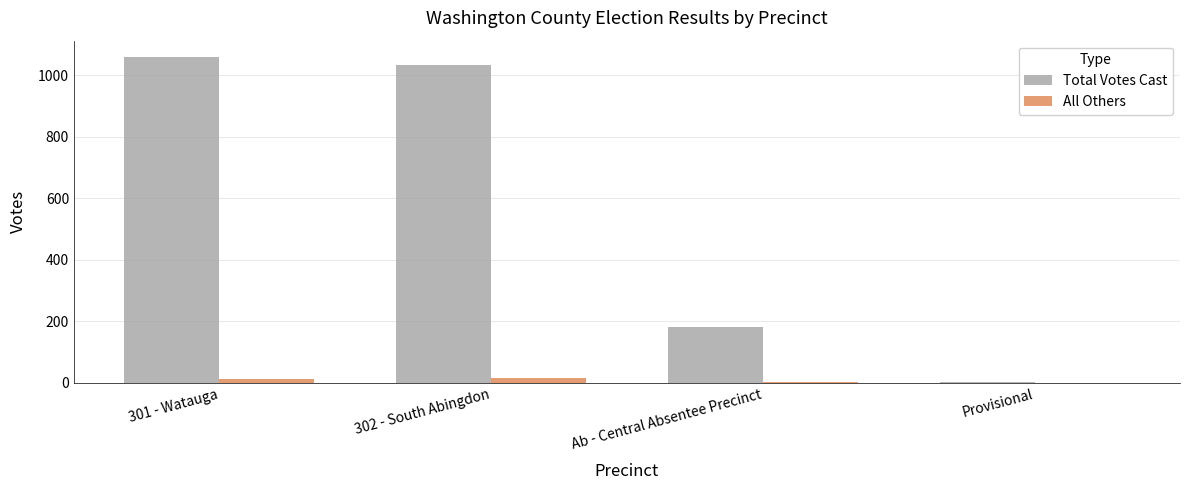

True or false: Total Votes Cast has a value of 696 at 302 - South Abingdon.

False